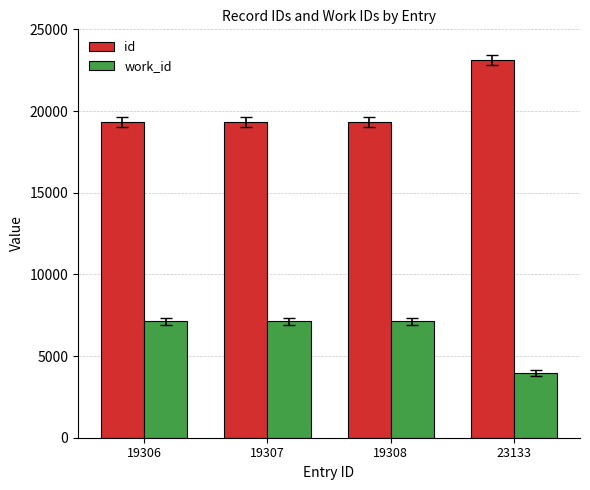

The value of id at 19308 is 6519. True or false?

False